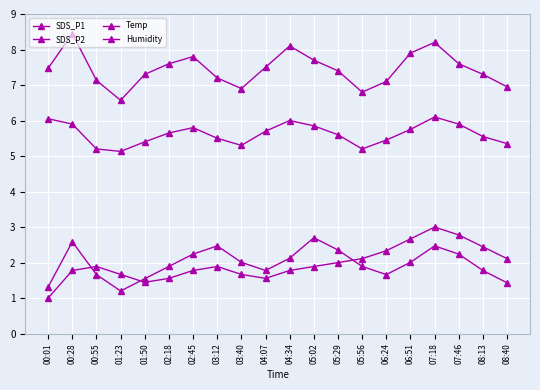

What is the highest value of the SDS_P1 series?

8.4